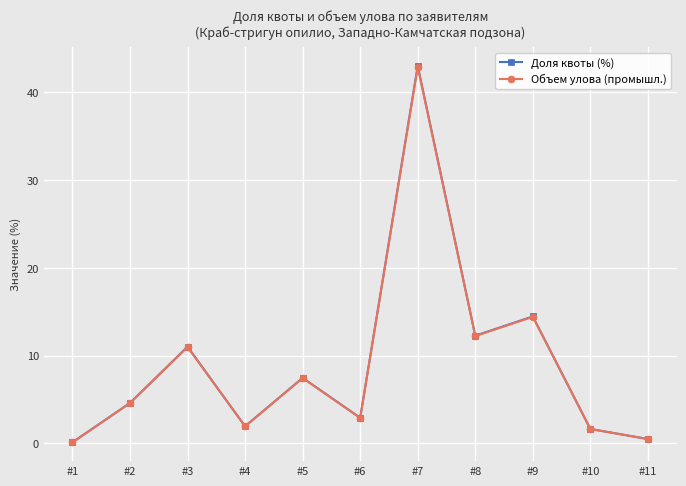

What is the maximum value for Объем улова (промышл.)?

42.9